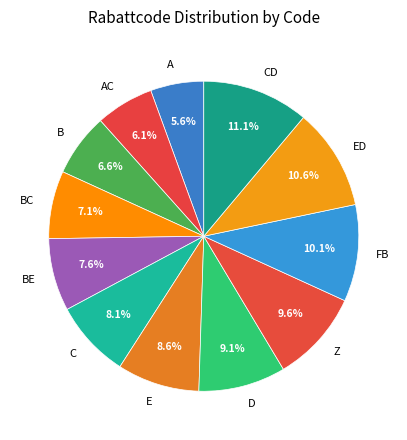

To the nearest percent, what is the average slice percentage?

8%